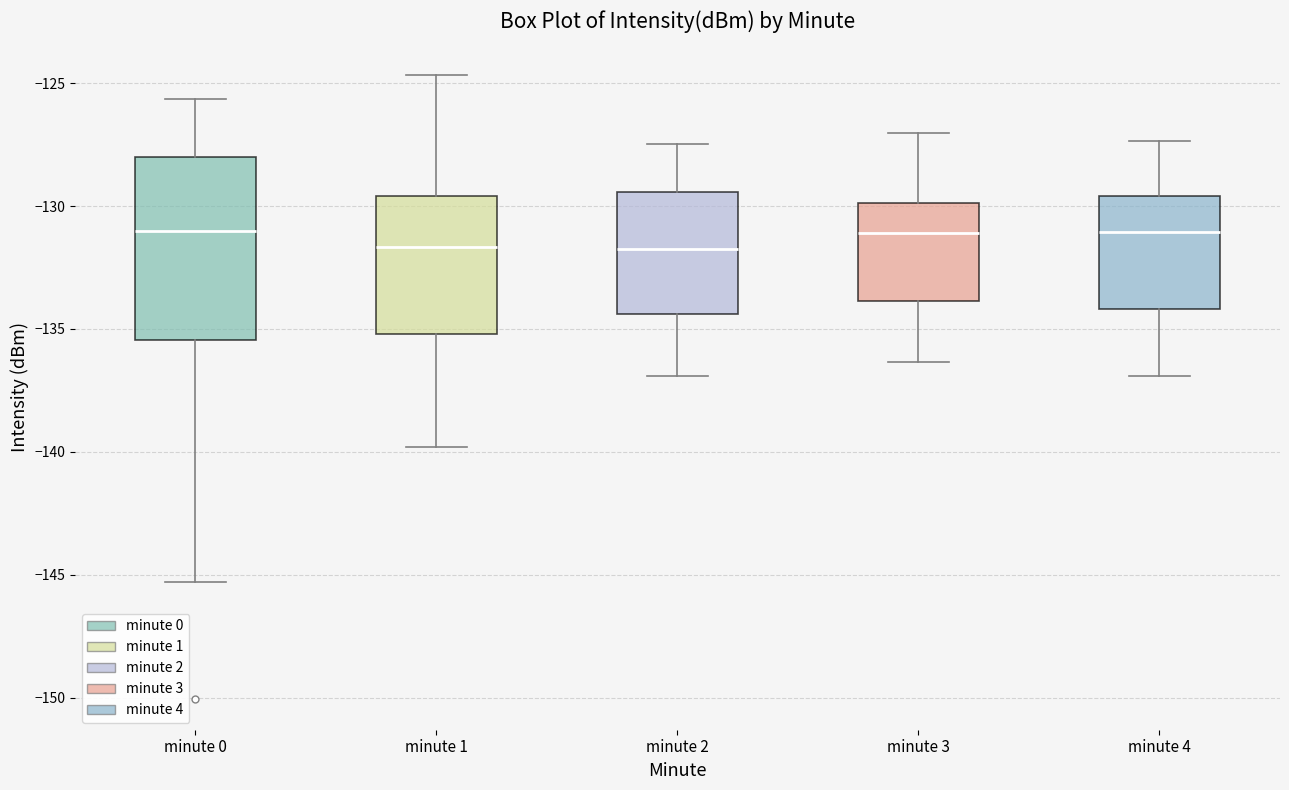

Reading left to right, transcribe this box plot: for each box, give where its median line is, the range the box spans, and where its two whiskers end, as read against the y-axis. The values are not printed on the chart, so give them approximately, as read against the axis.

minute 0: median -131.0, box -135.5 to -128.0, whiskers -145.5 to -125.5
minute 1: median -131.5, box -135.0 to -129.5, whiskers -140.0 to -124.5
minute 2: median -131.5, box -134.5 to -129.5, whiskers -137.0 to -127.5
minute 3: median -131.0, box -134.0 to -130.0, whiskers -136.5 to -127.0
minute 4: median -131.0, box -134.0 to -129.5, whiskers -137.0 to -127.5